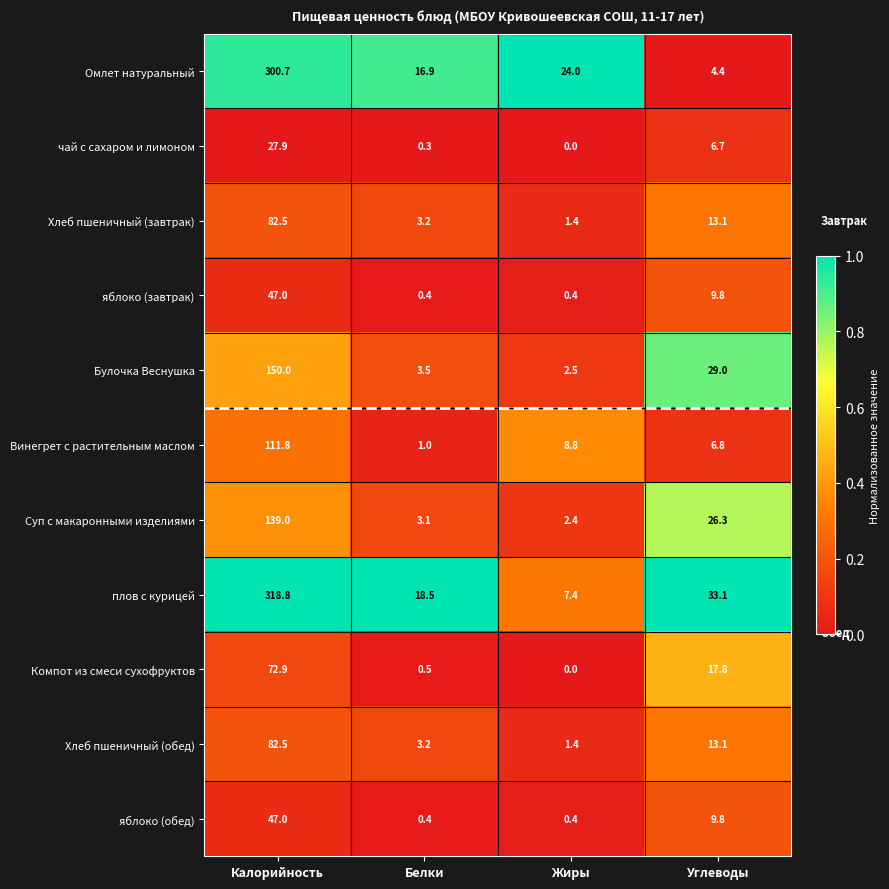

What is the difference between the maximum and minimum values in the Винегрет с растительным маслом series?

110.8